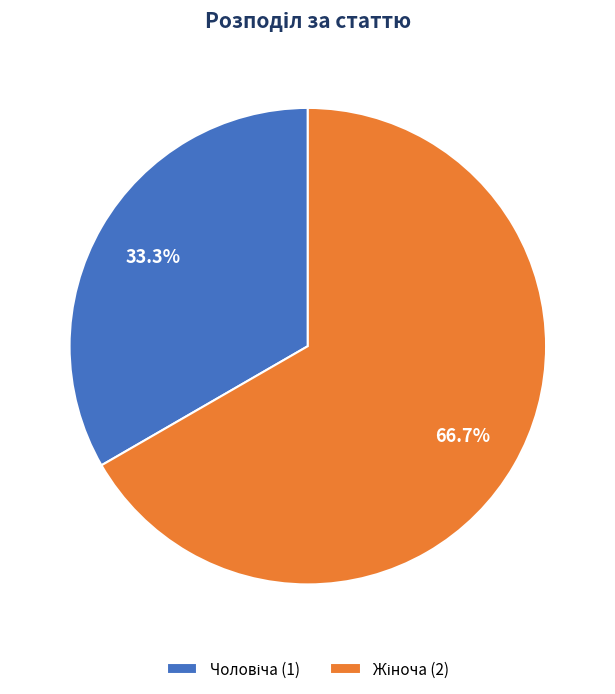

Does any single category account for the majority?

Yes